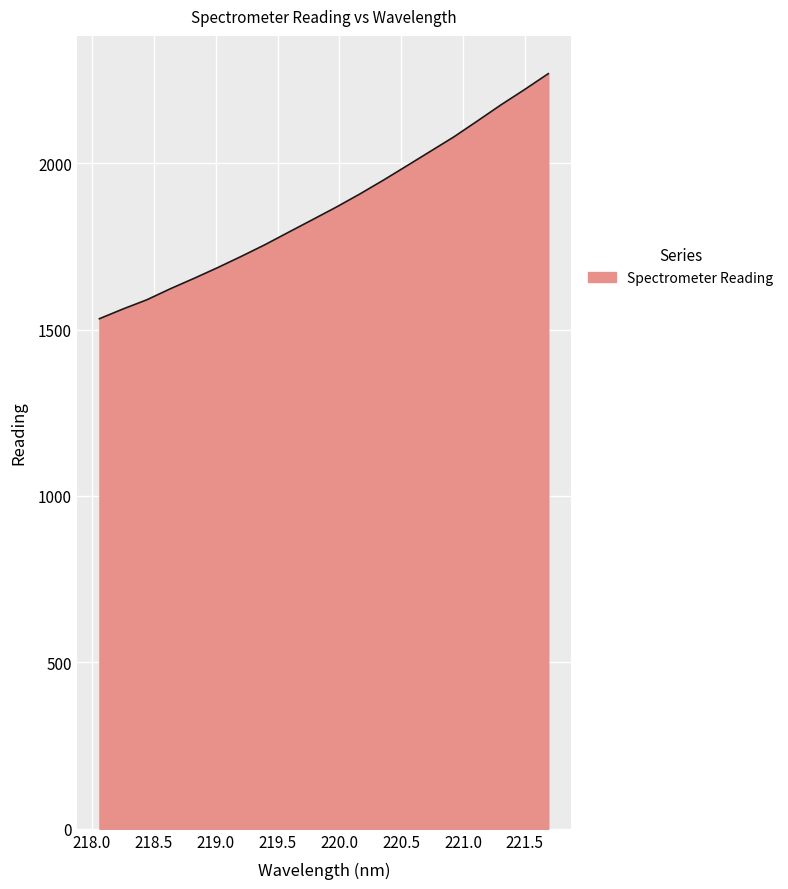

What is the minimum value shown in the chart?

1532.6